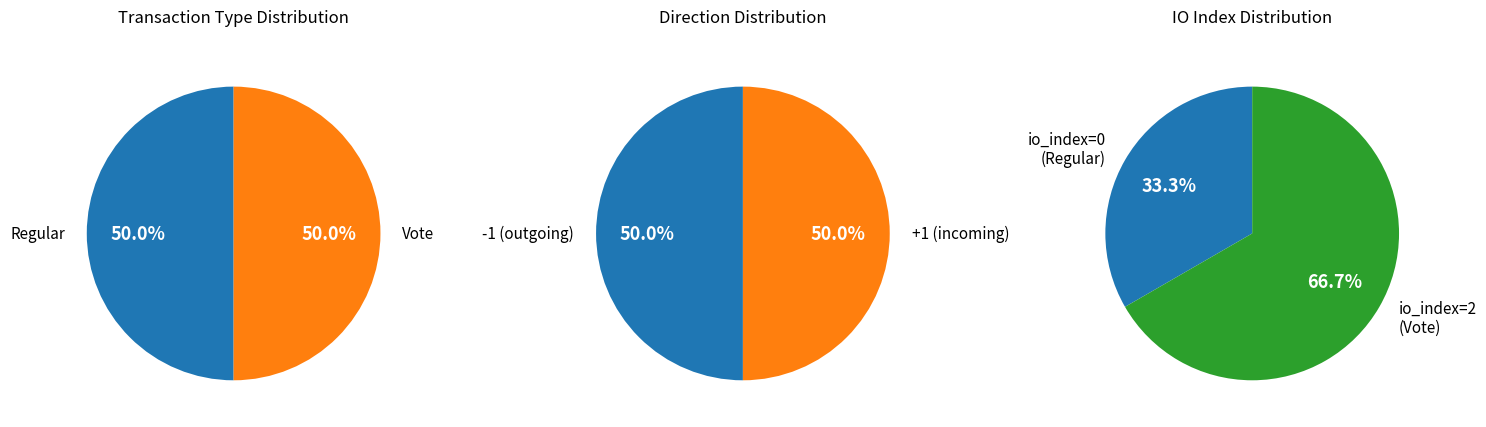

How many segments does this pie chart have?

2